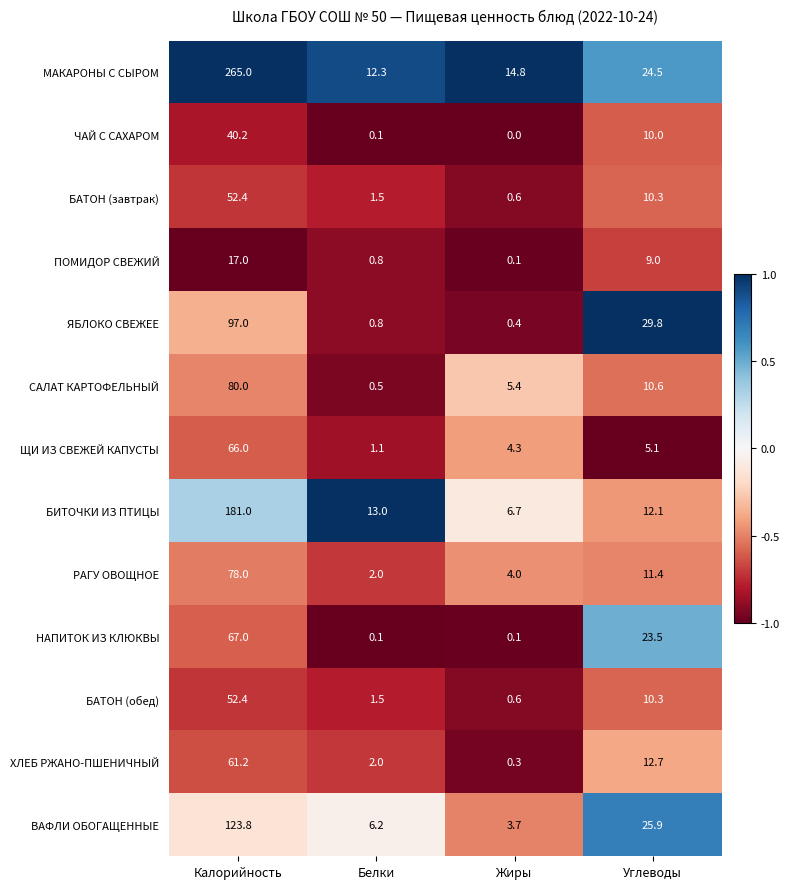

What is the sum of the ХЛЕБ РЖАНО-ПШЕНИЧНЫЙ values at Белки and Калорийность?

63.2